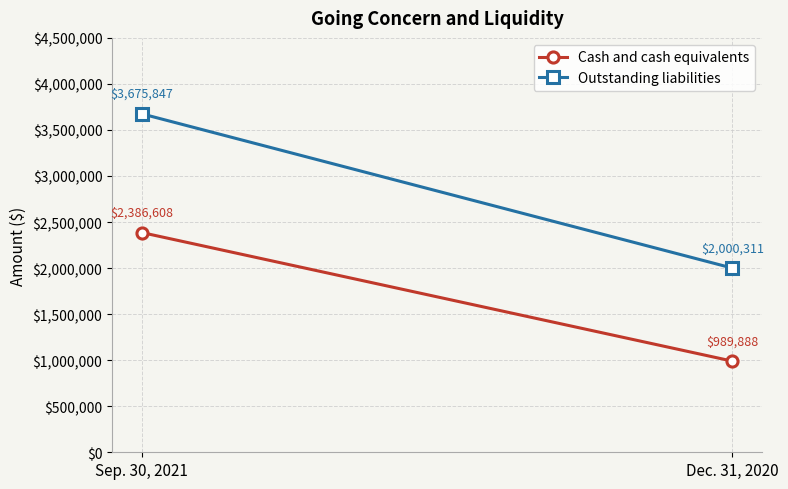

What position from the left is Dec. 31, 2020?

2